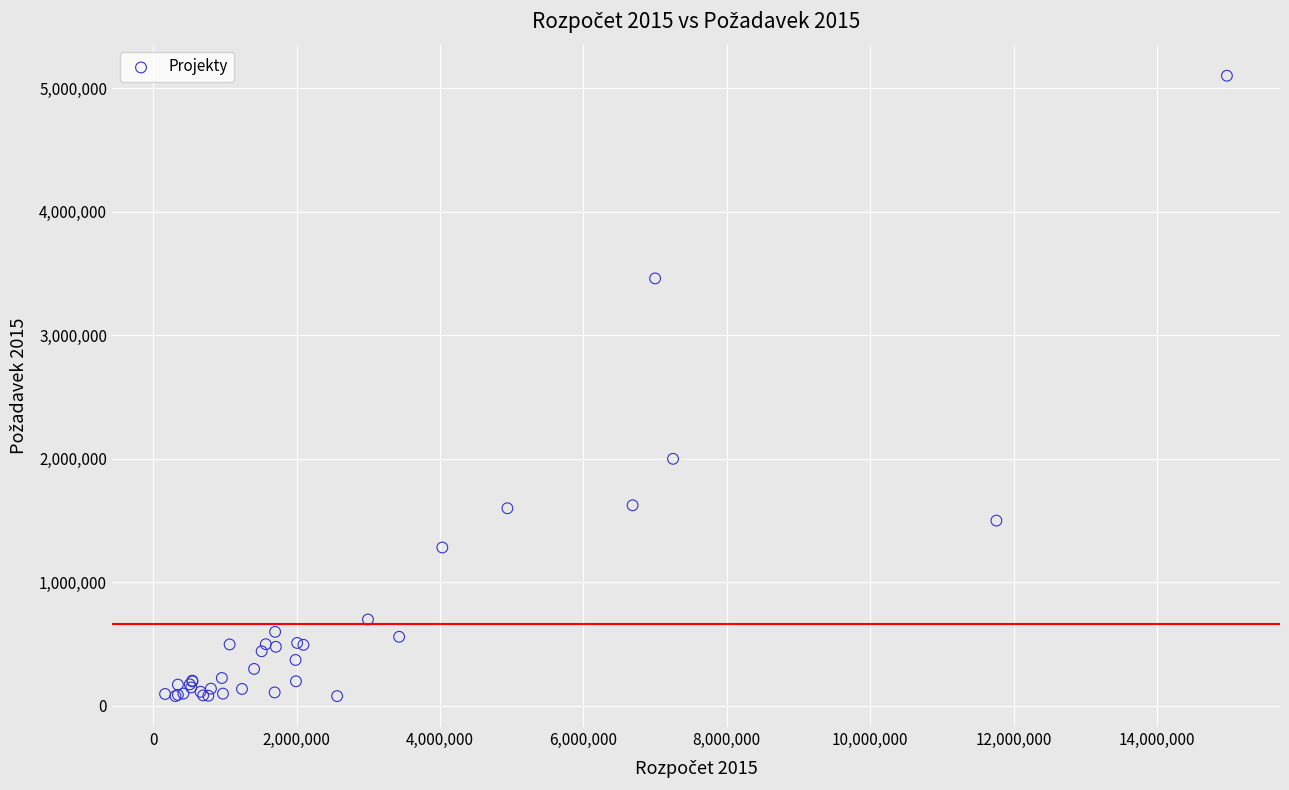

What Y value in the scatter plot is closest to 2590000?

2000000